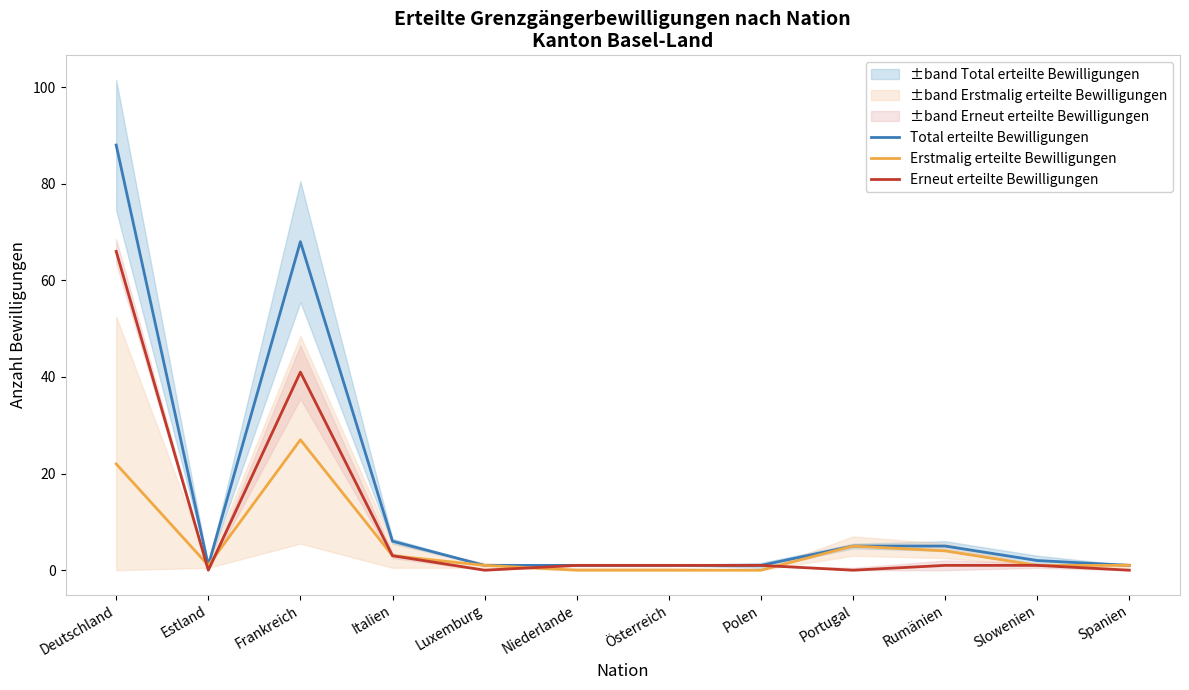

Reading left to right, extract all data points from this chart.

Total erteilte Bewilligungen: 88	1	68	6	1	1	1	1	5	5	2	1
Erstmalig erteilte Bewilligungen: 22	1	27	3	1	0	0	0	5	4	1	1
Erneut erteilte Bewilligungen: 66	0	41	3	0	1	1	1	0	1	1	0